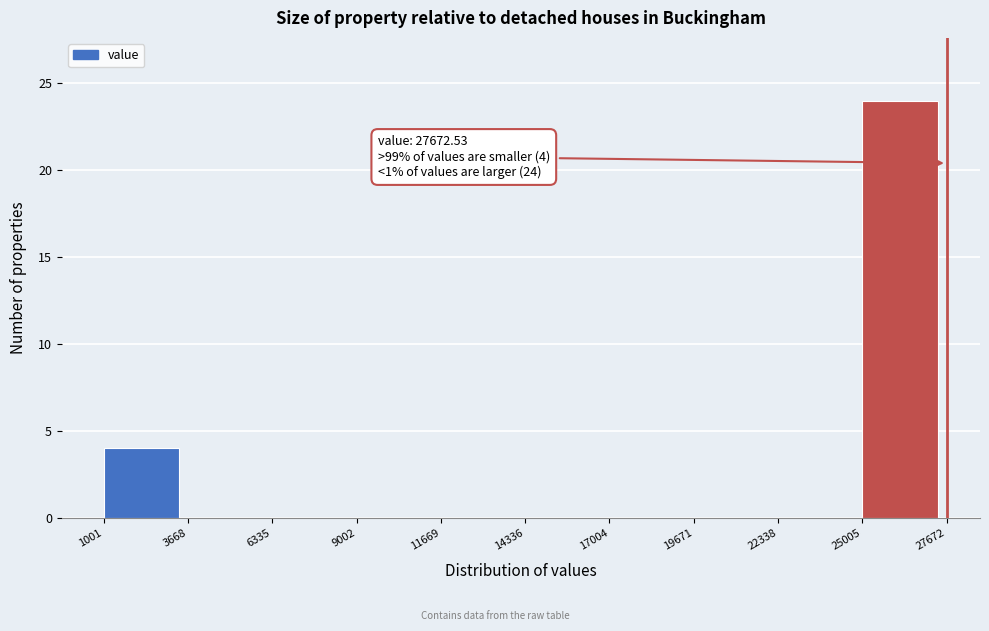

Which range on the x-axis has the tallest bar?

25005 to 27672